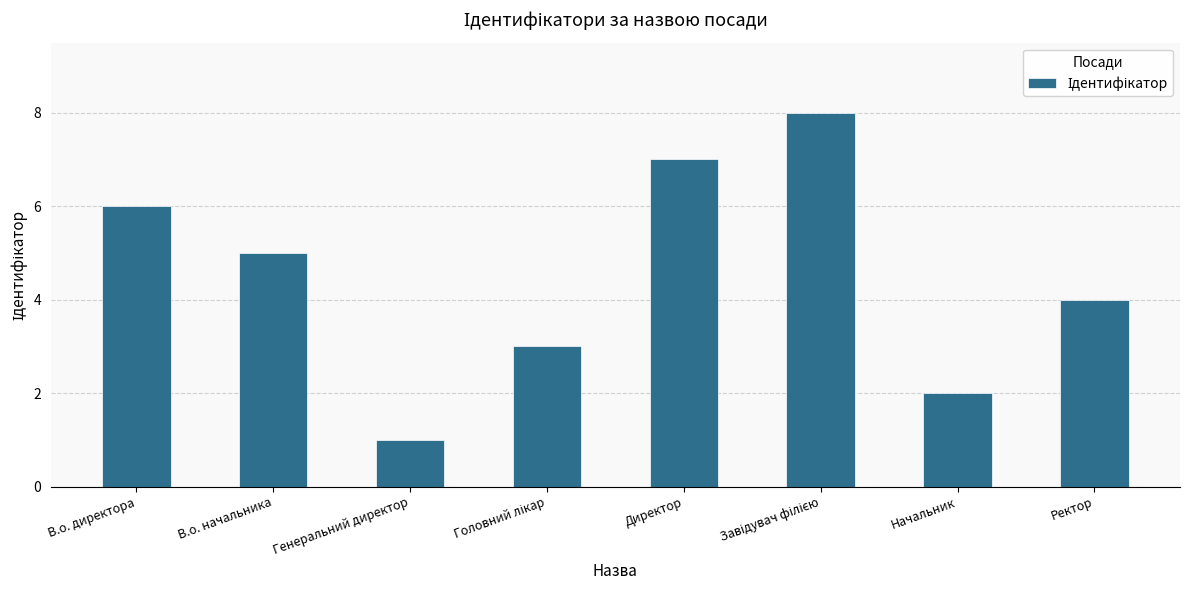

Where is the data nearest to the value 4?

Ректор